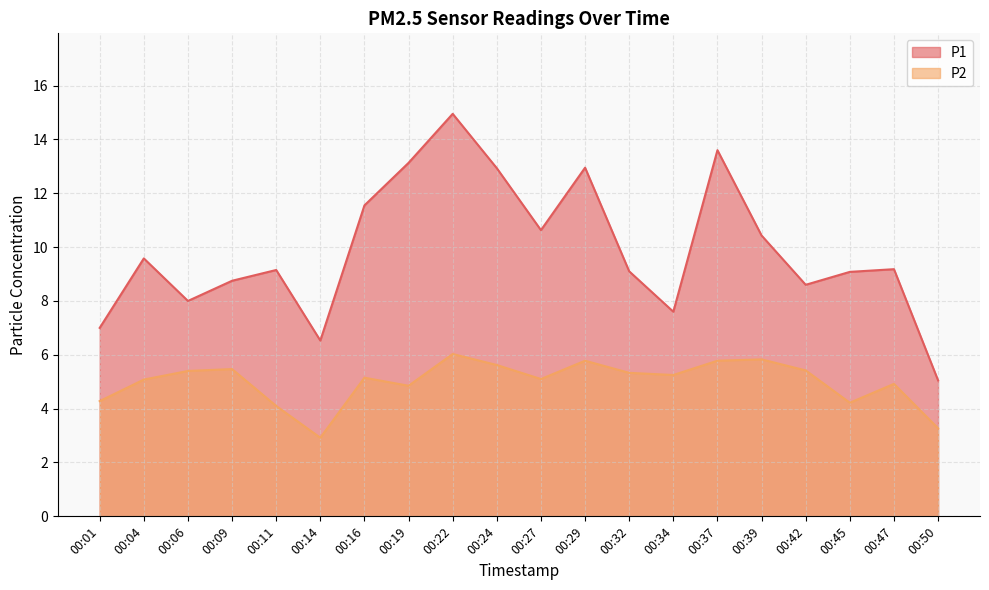

What is the average value of the P1 series?

9.9